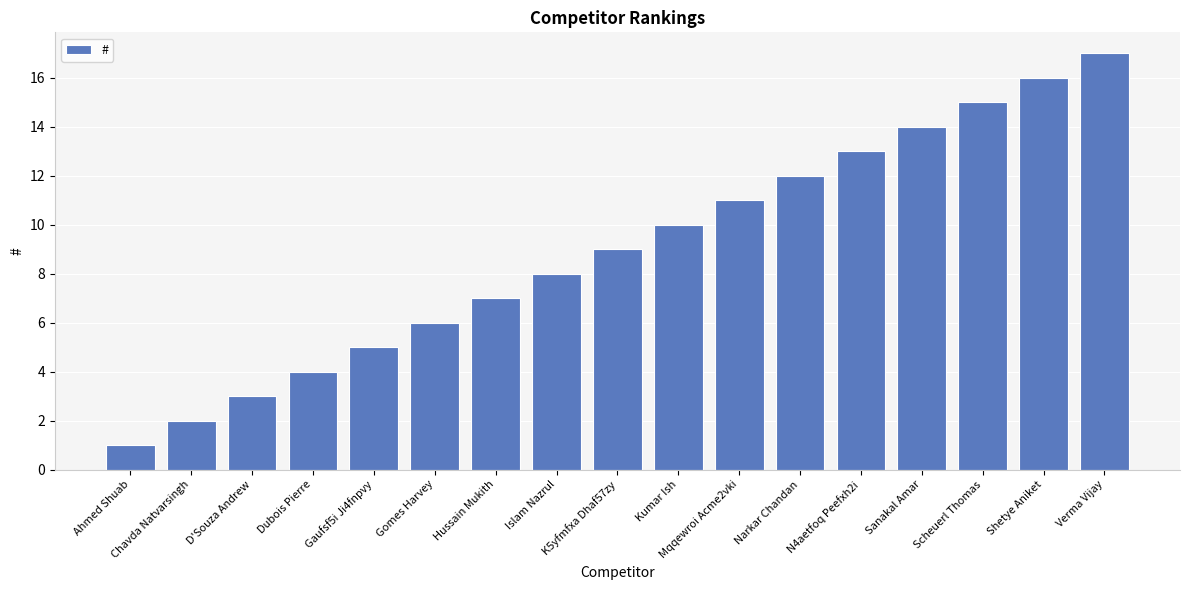

What is the change in value from Dubois Pierre to Mqqewroi Acme2vki?

+7